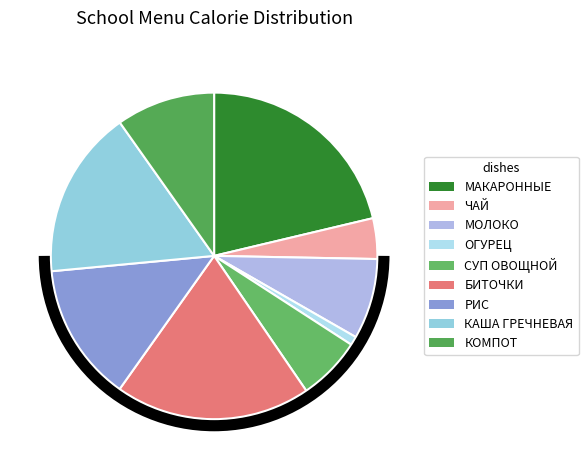

How many slices are in this pie chart?

9